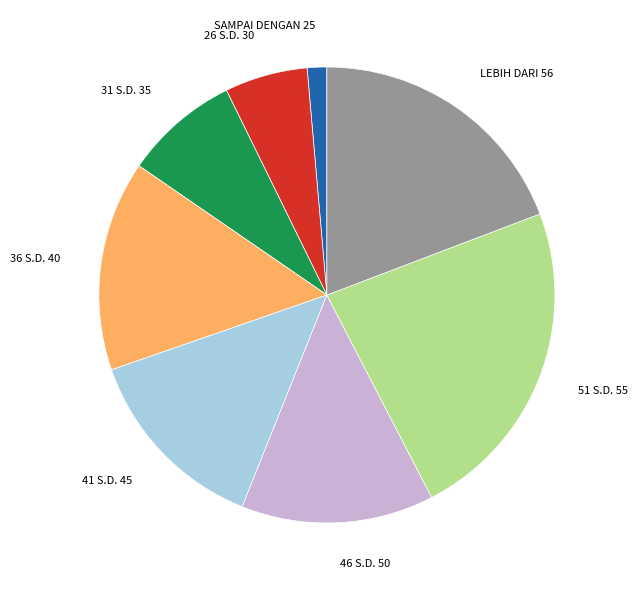

True or false: 46 S.D. 50 accounts for 26% of the total.

False